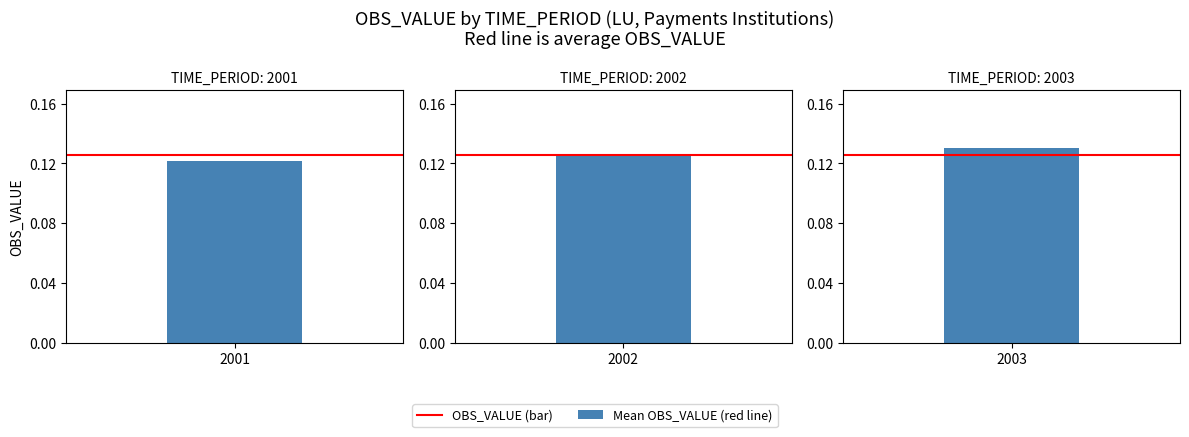

Read the value at 2001.

0.1